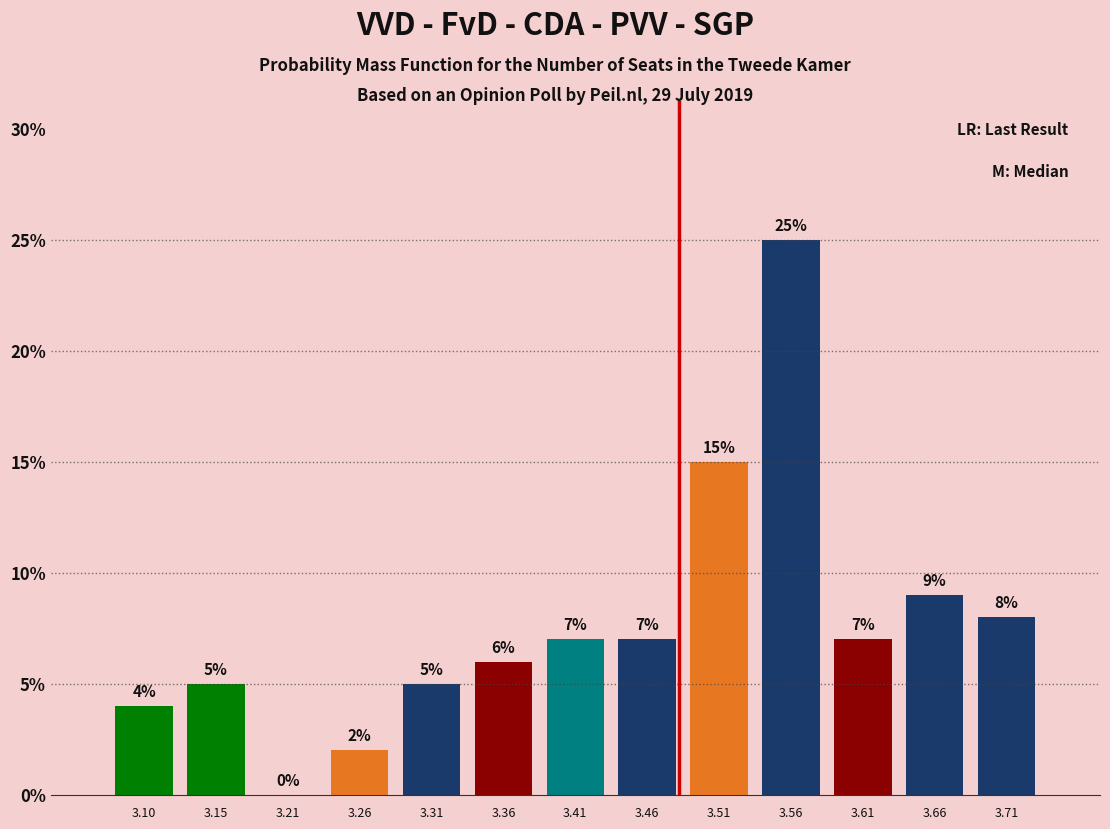

Which range on the x-axis has the tallest bar?

3.53 to 3.59